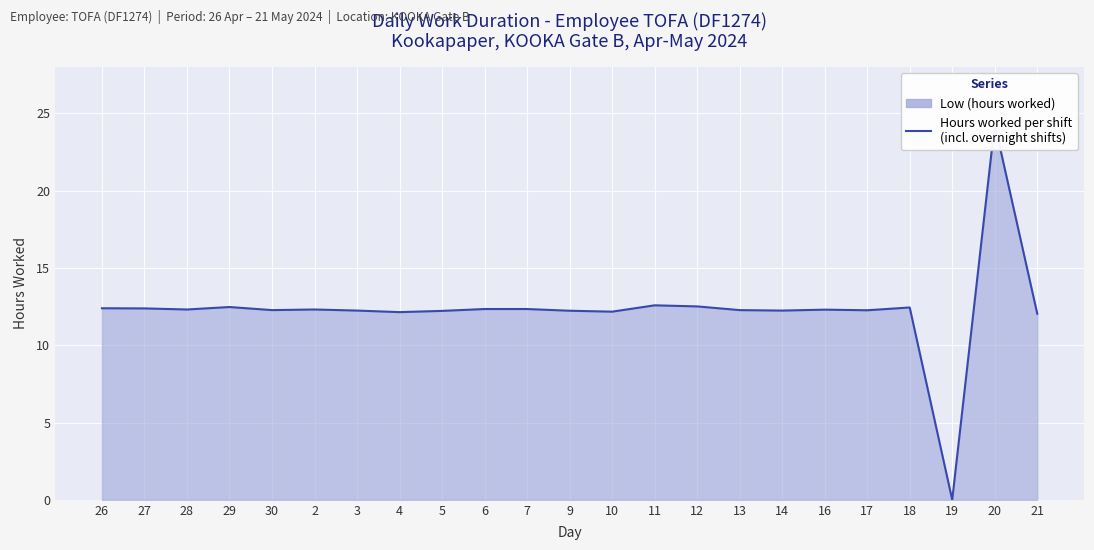

Approximately how many times larger is the value at 7 compared to 26?

1.0